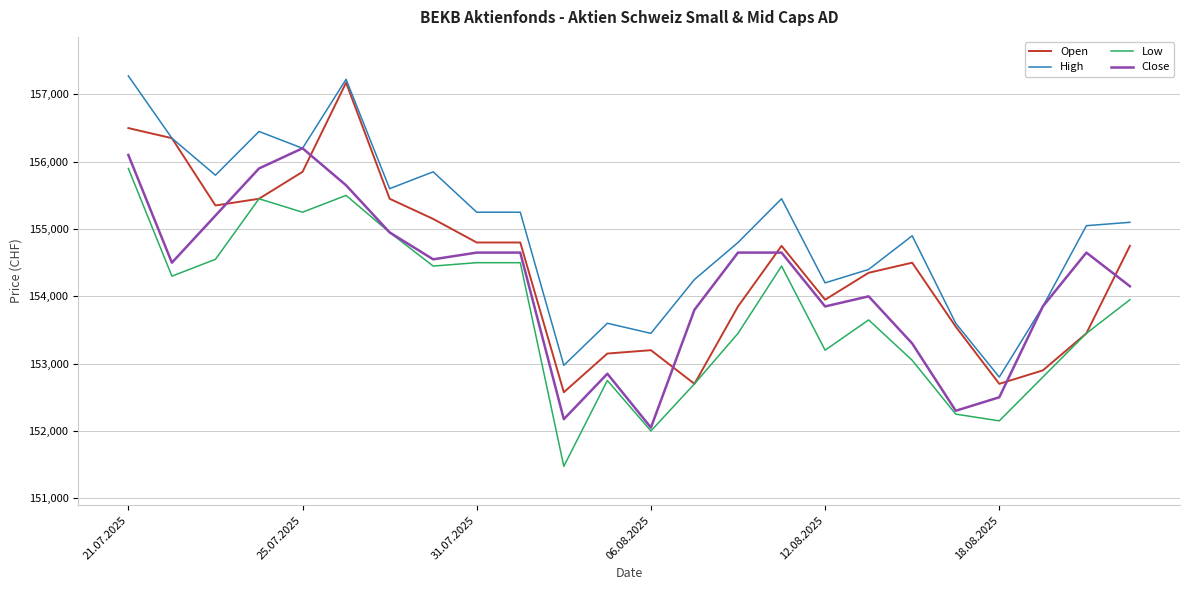

How many categories are shown in the chart?

24